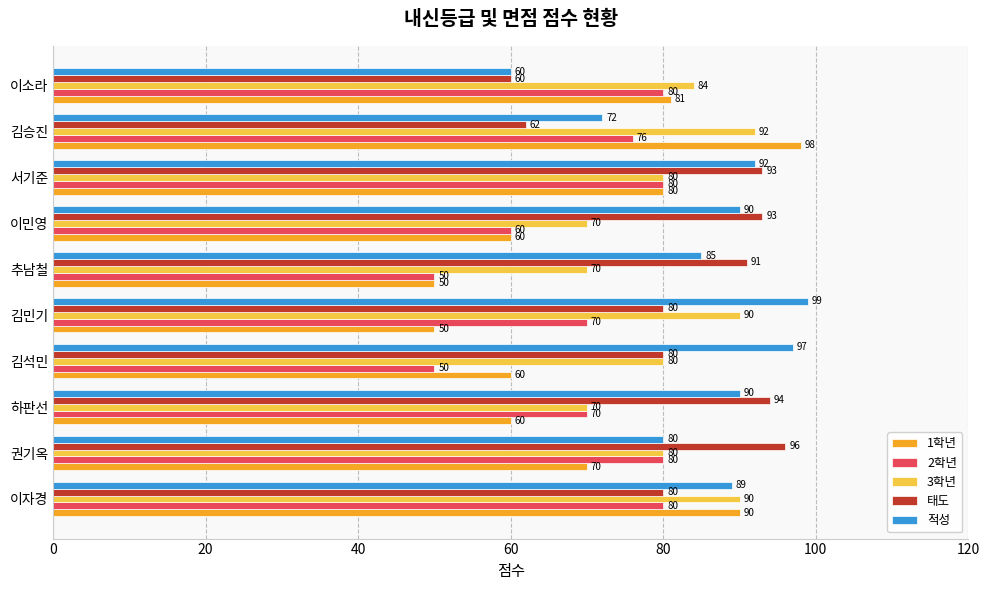

The value of 2학년 at 서기준 is 107. True or false?

False